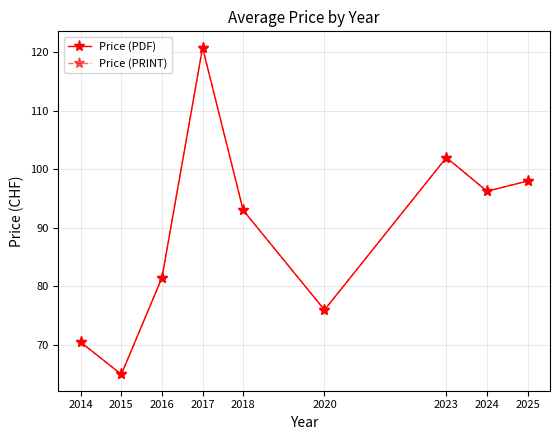

The value of Price (PRINT) at 2020 is 76.0. True or false?

True